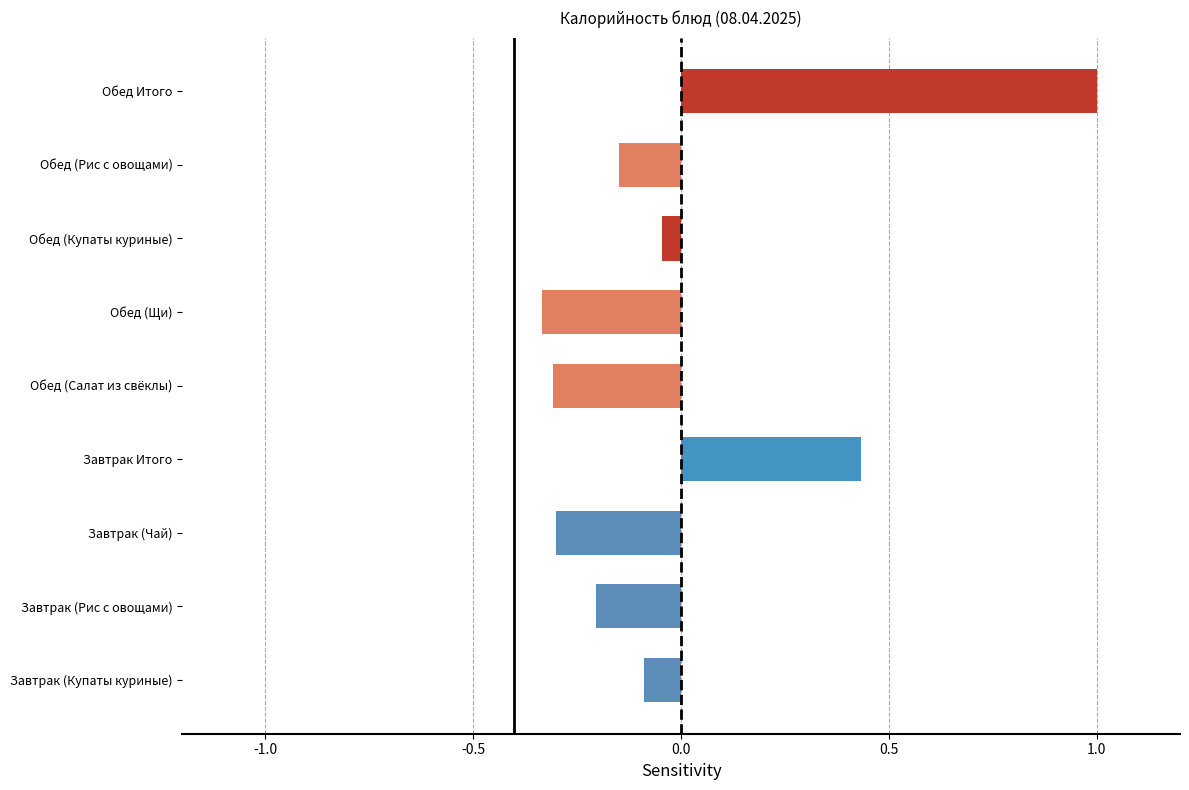

Which label corresponds to the largest value in the chart?

Обед Итого